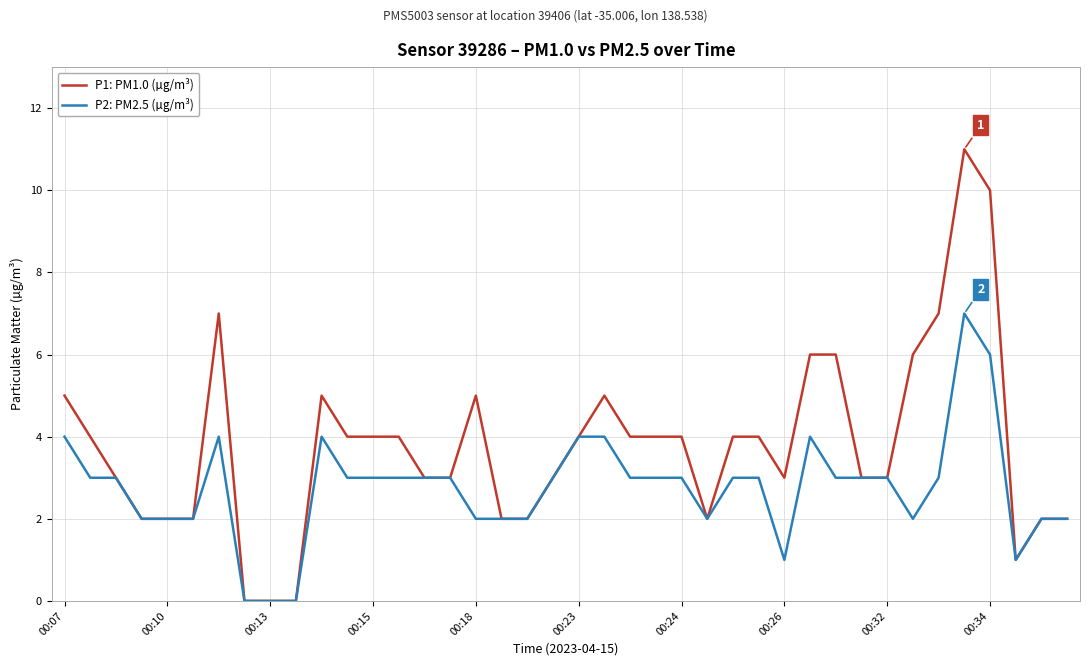

Which series has the largest range (max minus min)?

P1: PM1.0 (µg/m³)